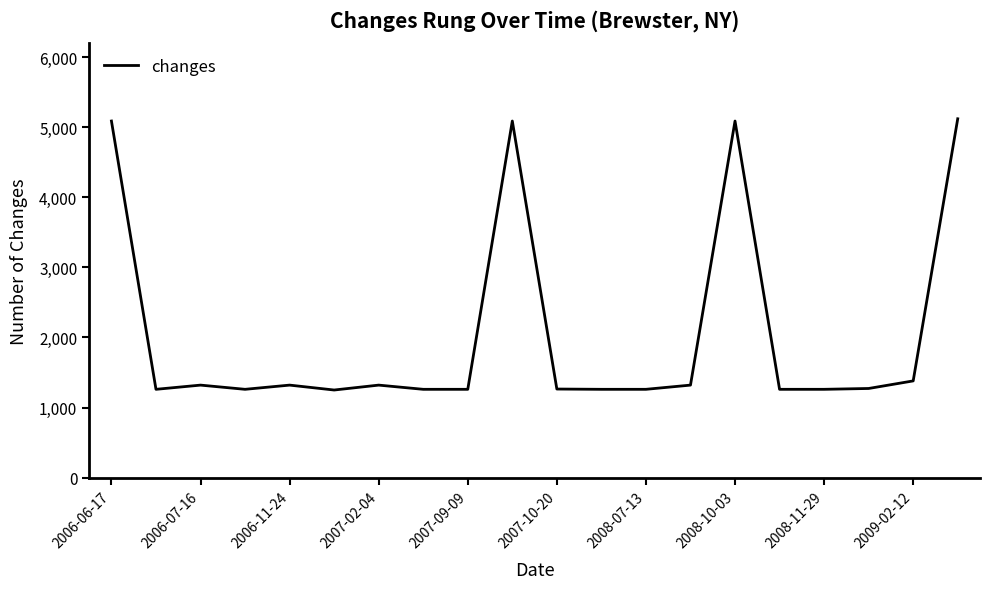

What is the difference between the maximum and minimum values?

3870